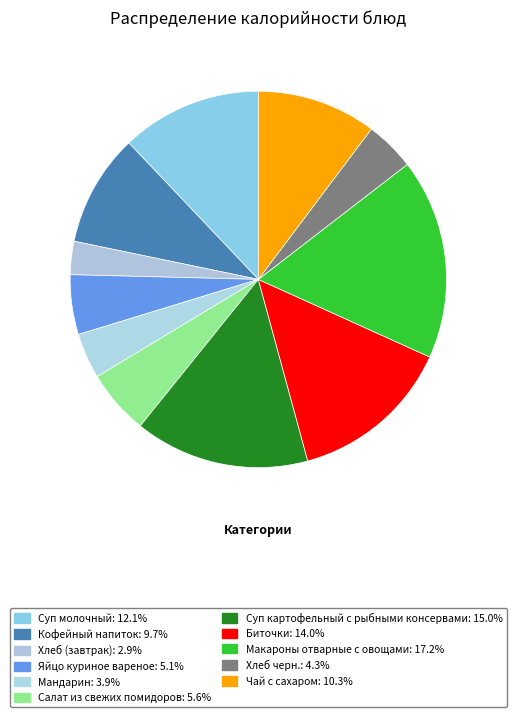

The Салат из свежих помидоров slice represents 18% of the pie. True or false?

False